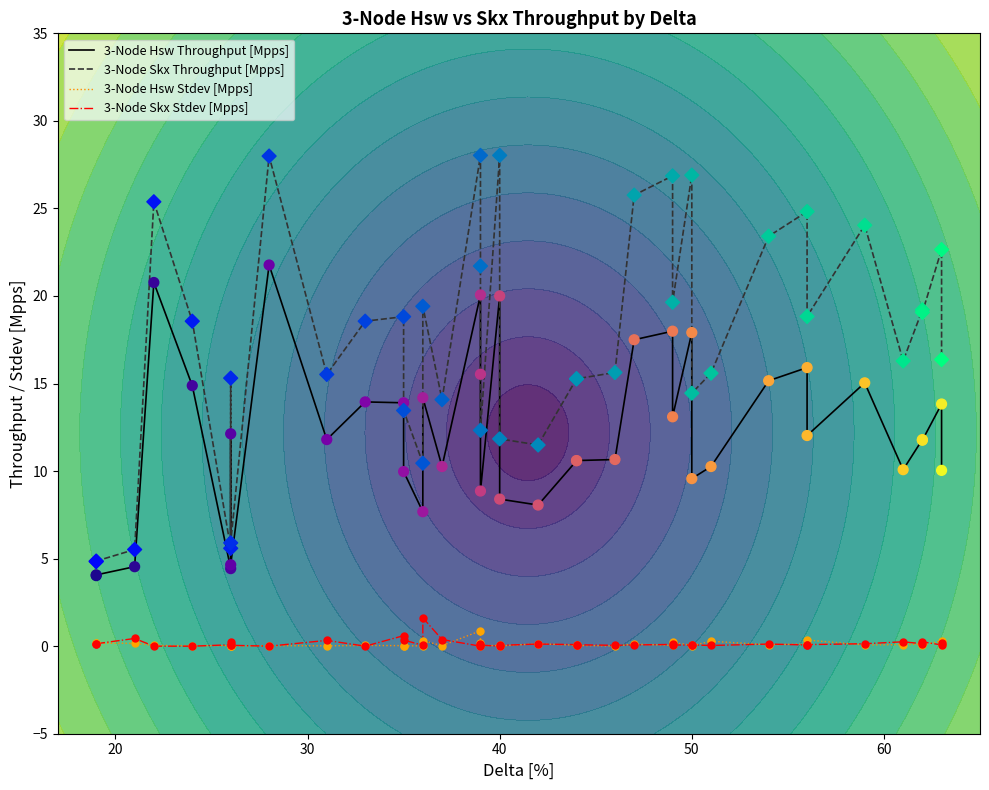

Is the value of 3-Node Hsw Throughput [Mpps] at 32 greater than the value of 3-Node Hsw Stdev [Mpps] at 39?

Yes